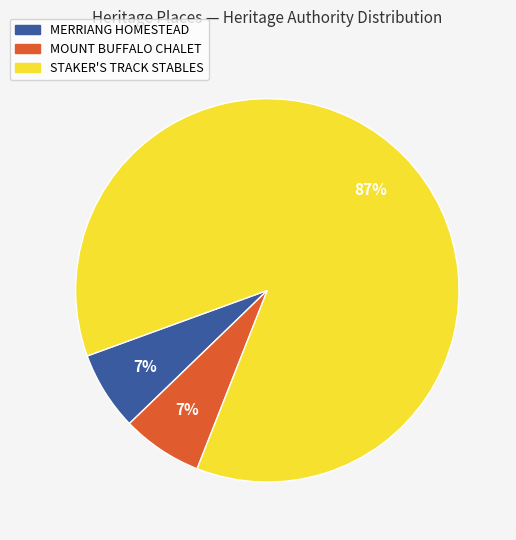

Is the sum of MOUNT BUFFALO CHALET and STAKER'S TRACK STABLES greater than half?

Yes